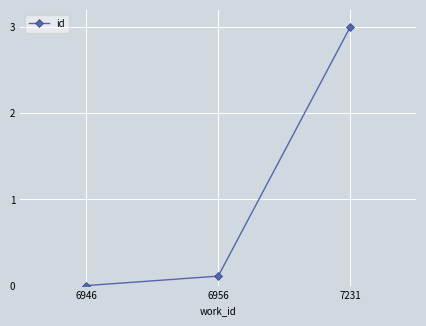

Is it true that the value at 6946 is -2.1?

False